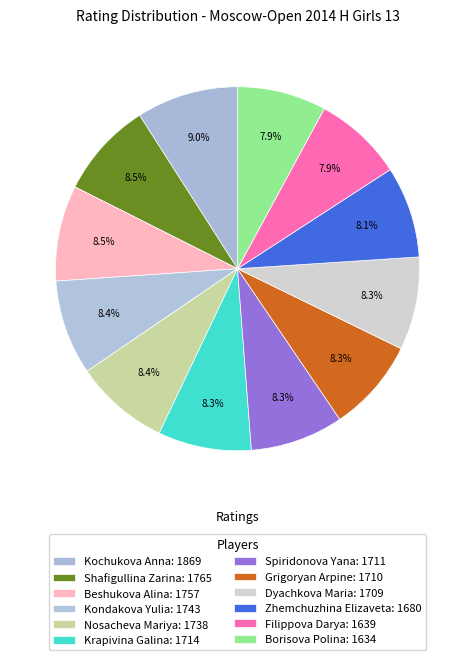

Is it true that Beshukova Alina is 2% of the pie?

False